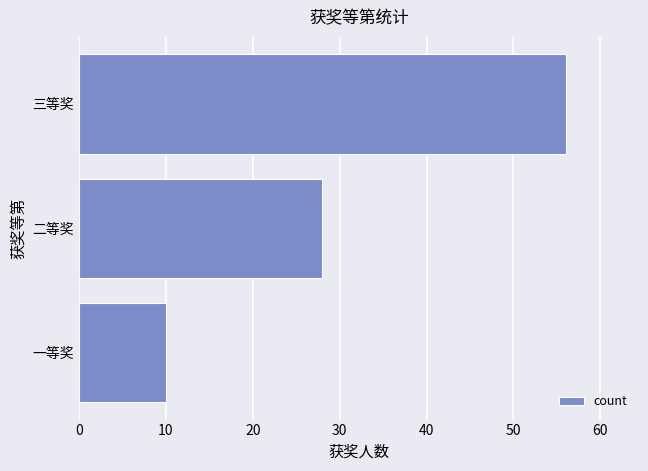

The value at 一等奖 is 4. True or false?

False